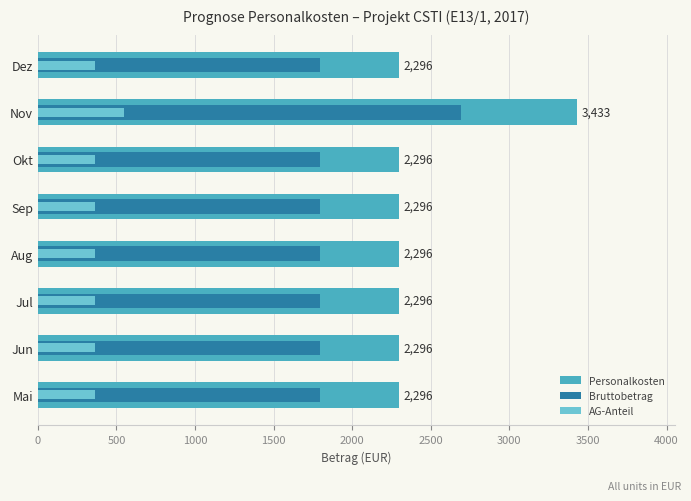

Rank the series by their average value, from highest to lowest.

Personalkosten, Bruttobetrag, AG-Anteil